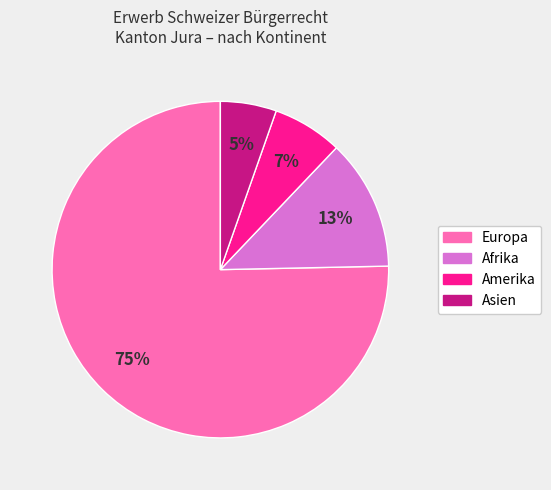

To the nearest percent, what is the difference between the largest and smallest slice percentages?

70%